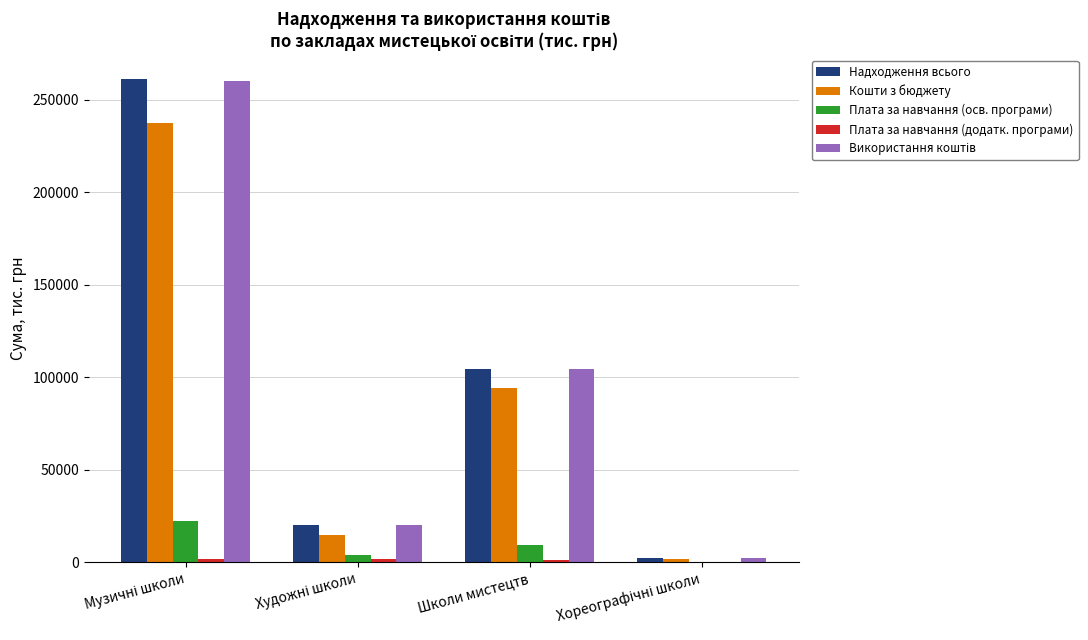

True or false: Кошти з бюджету has a value of 94403.5 at Школи мистецтв.

True